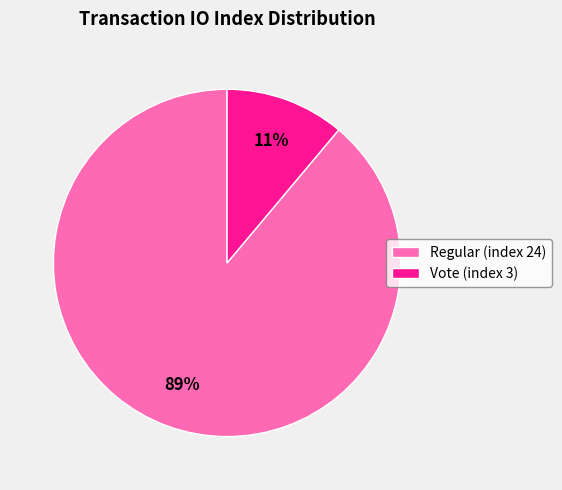

What is the smallest slice in the pie chart?

Vote (index 3)